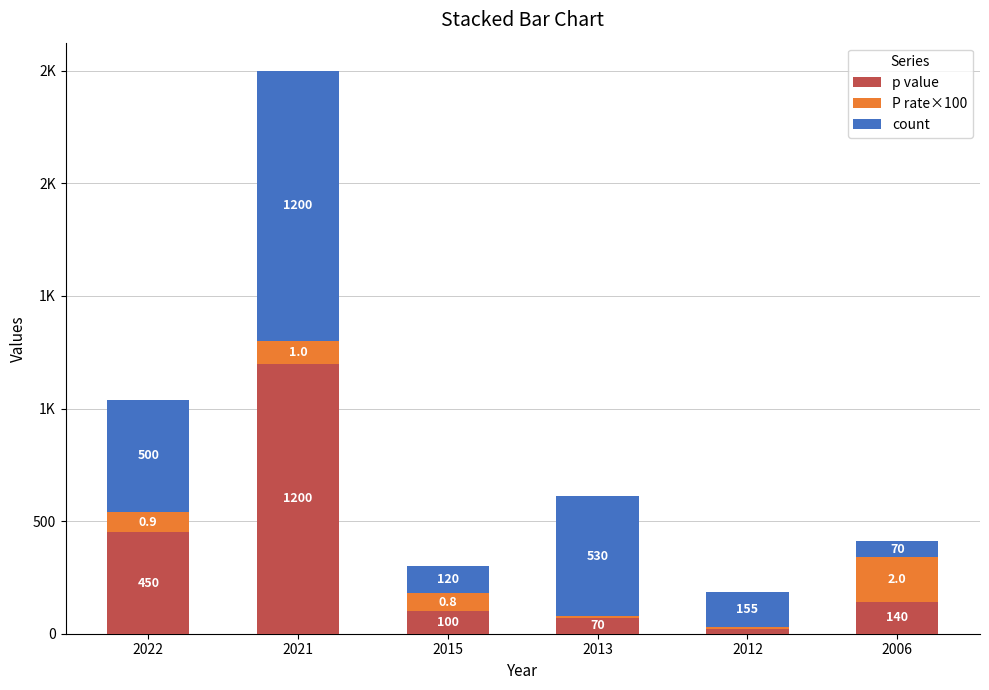

What is the difference between the count values at 2021 and 2022?

700